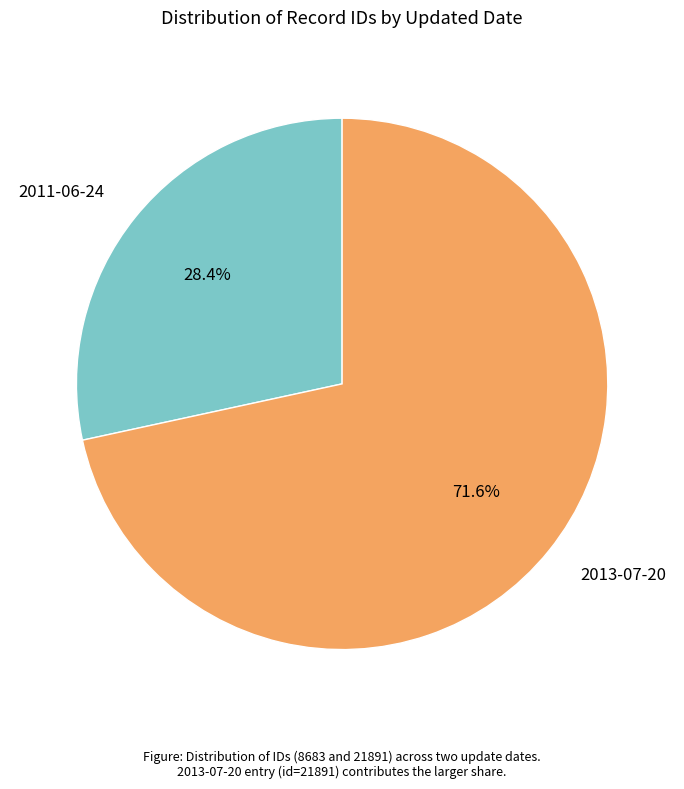

What percentage is the 2013-07-20 slice, to the nearest percent?

72%